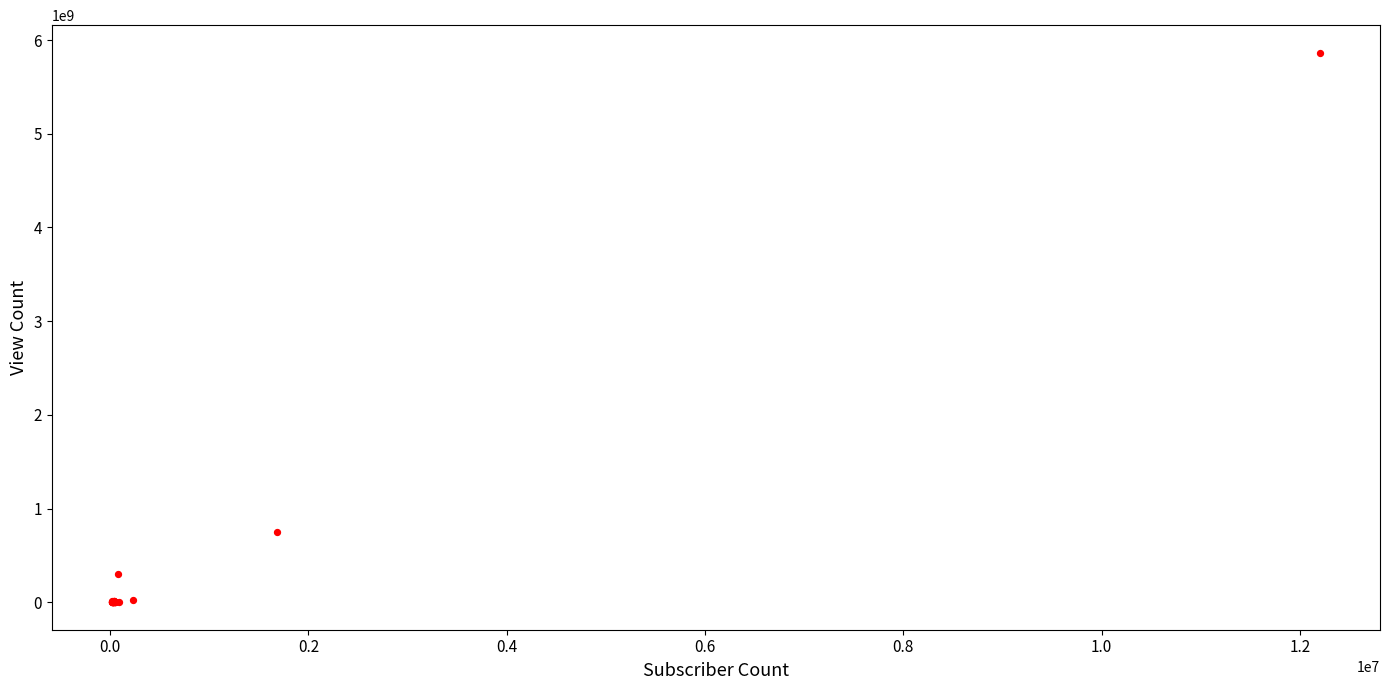

What Y value in the scatter plot is closest to 2933112579?

749152906